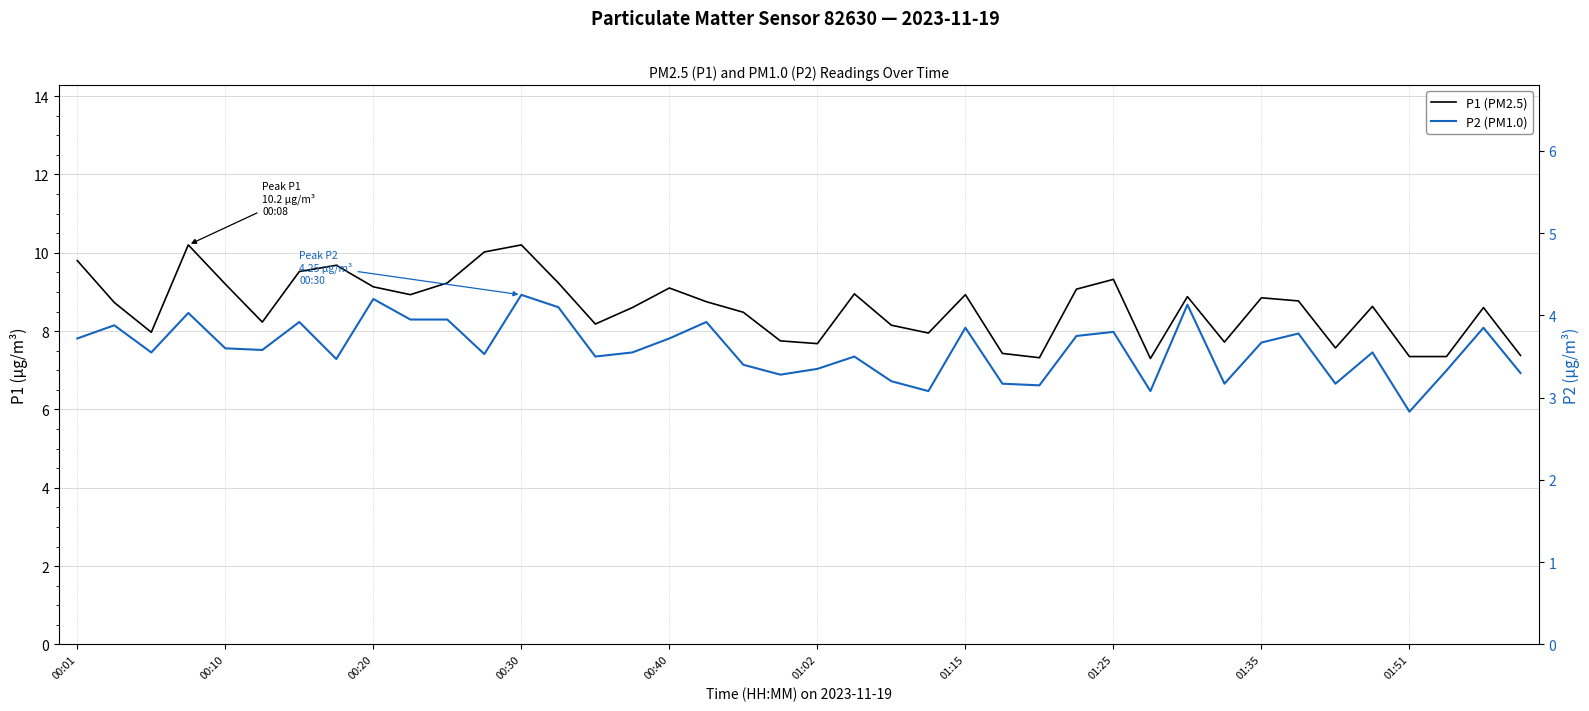

The P1 (PM2.5) series shows 9.2 at 13. True or false?

True